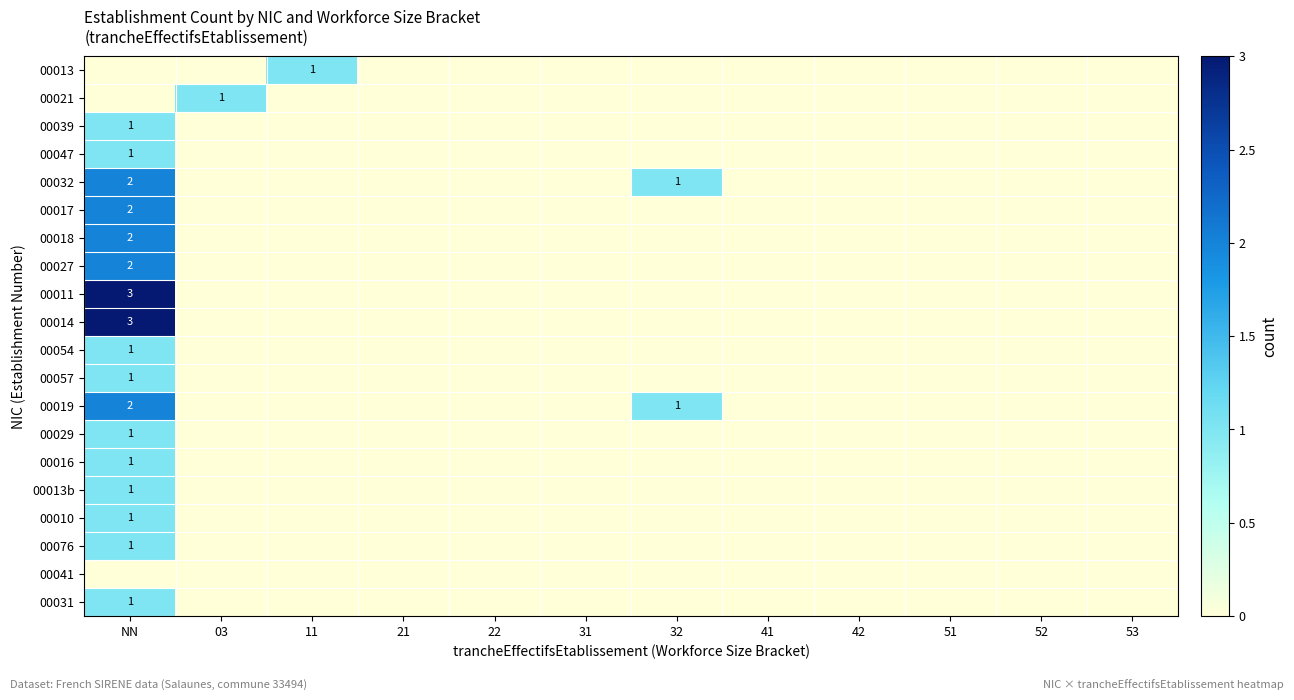

Which has a higher value, NN or 51?

NN